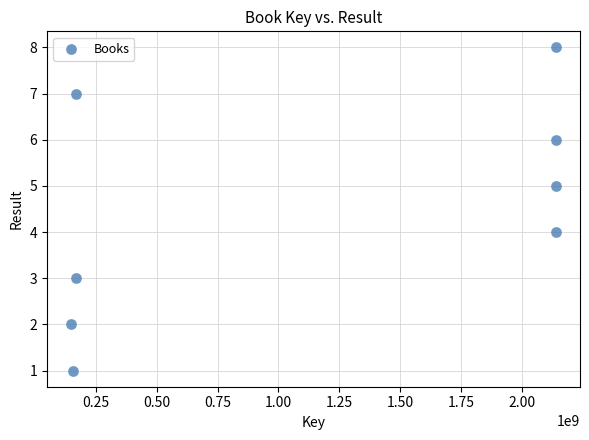

What is the average X value?

1149587826